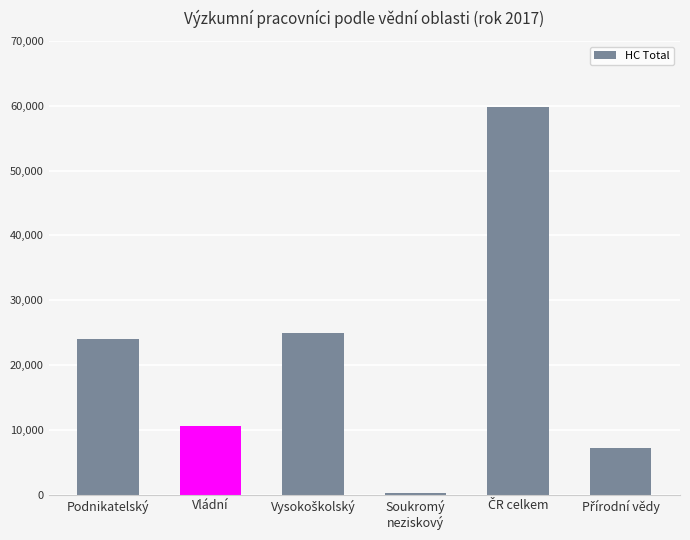

How many bars are there in total?

6